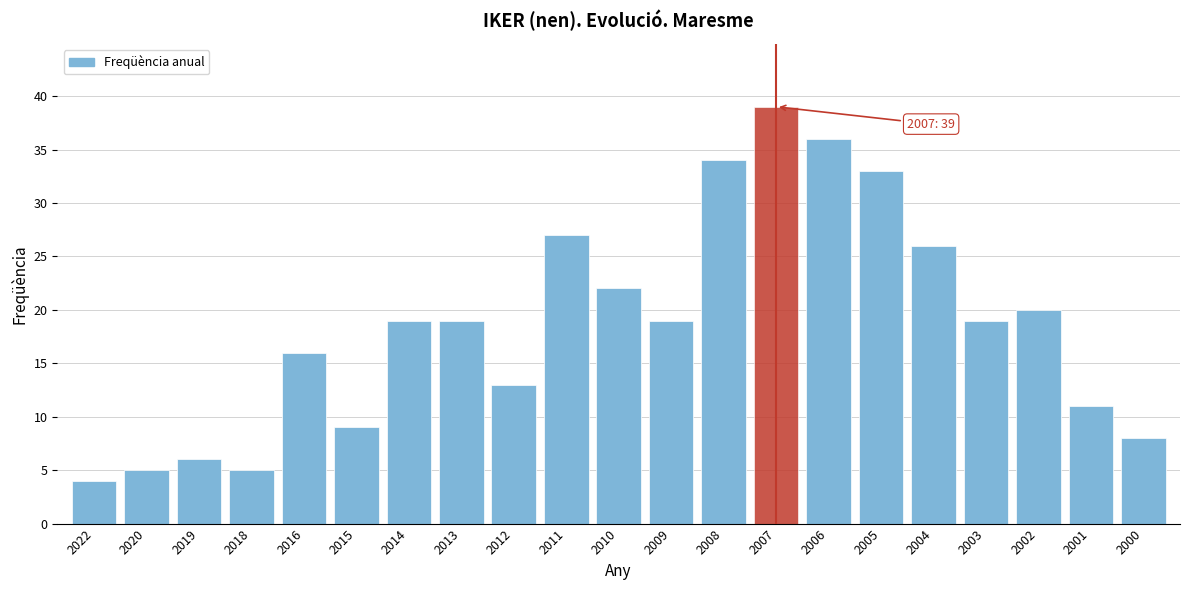

Reading left to right, transcribe all the data shown in this chart.

4	5	6	5	16	9	19	19	13	27	22	19	34	39	36	33	26	19	20	11	8